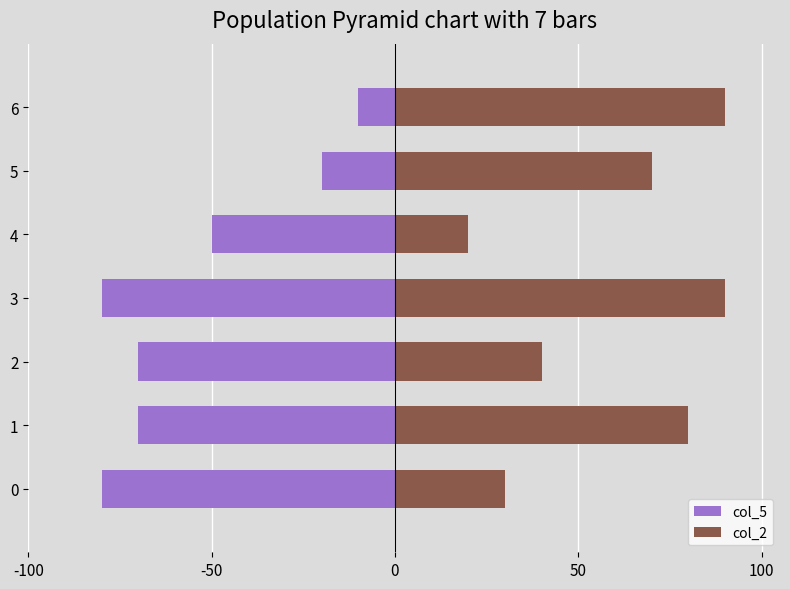

What is the maximum value shown in the chart?

90